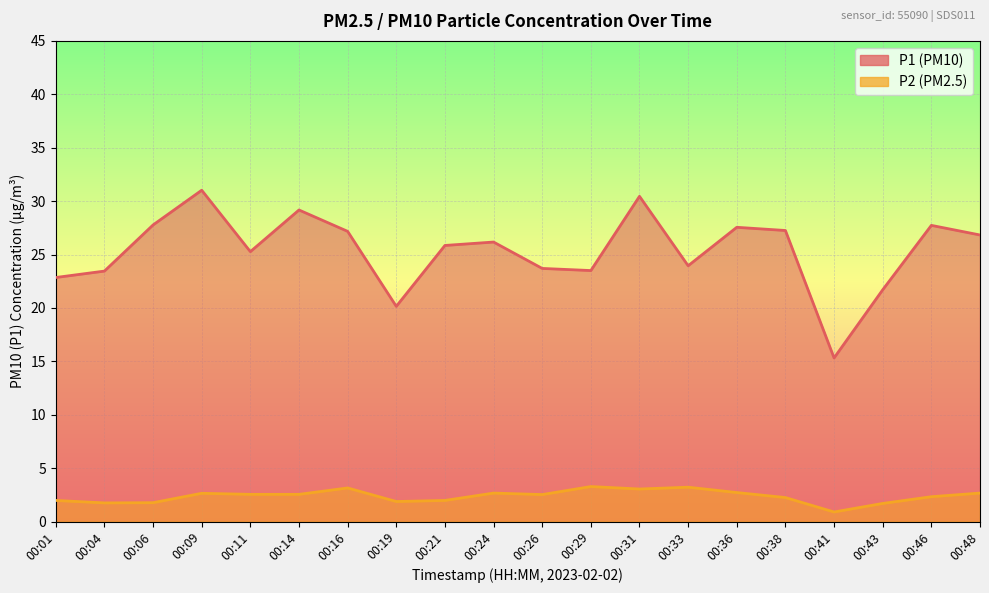

Rank the categories by P1 value from lowest to highest.

00:41, 00:19, 00:43, 00:01, 00:04, 00:29, 00:26, 00:33, 00:11, 00:21, 00:24, 00:48, 00:16, 00:38, 00:36, 00:46, 00:06, 00:14, 00:31, 00:09